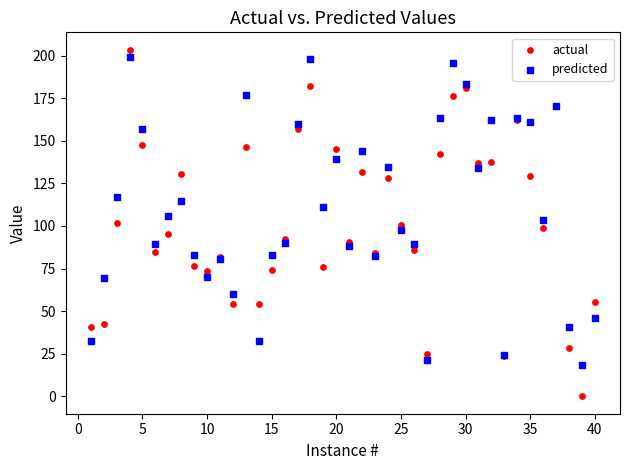

What are all the series names shown in the legend?

actual, predicted